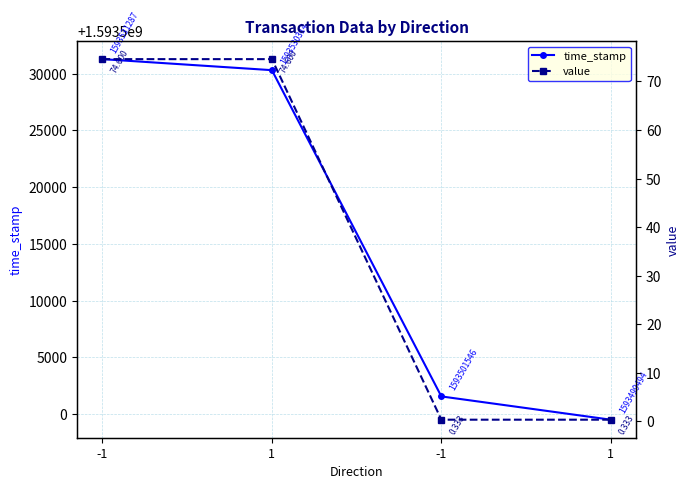

True or false: value and time_stamp intersect in this chart.

False